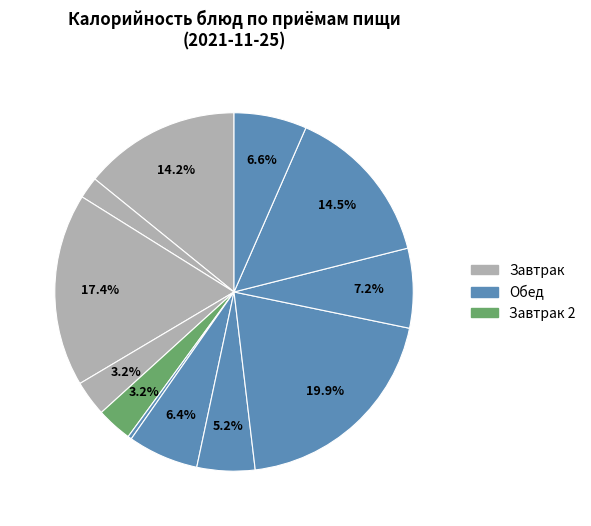

Count the number of slices in the pie.

12